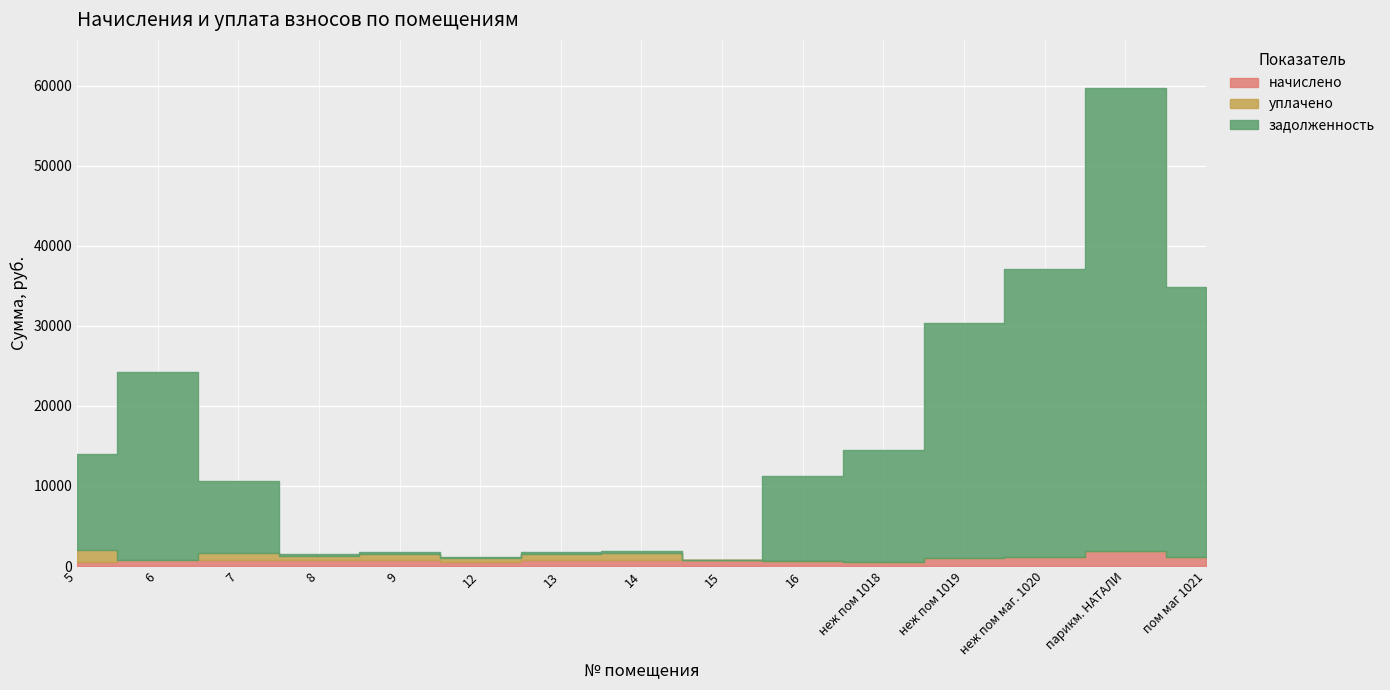

Which series has the largest total across all categories?

задолженность